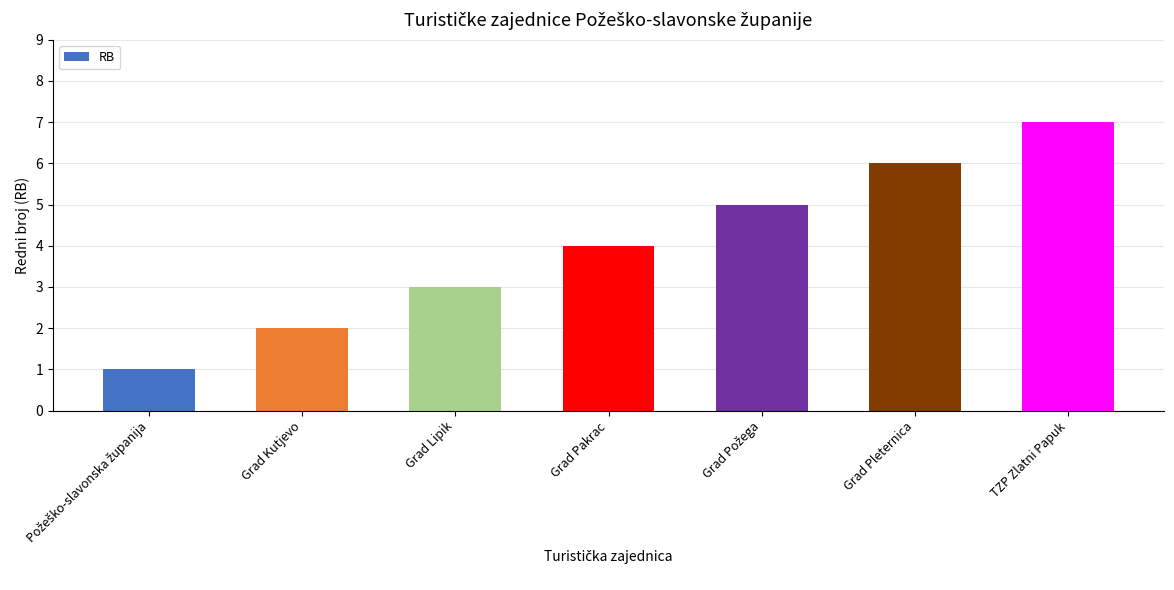

What is the minimum value shown in the chart?

1